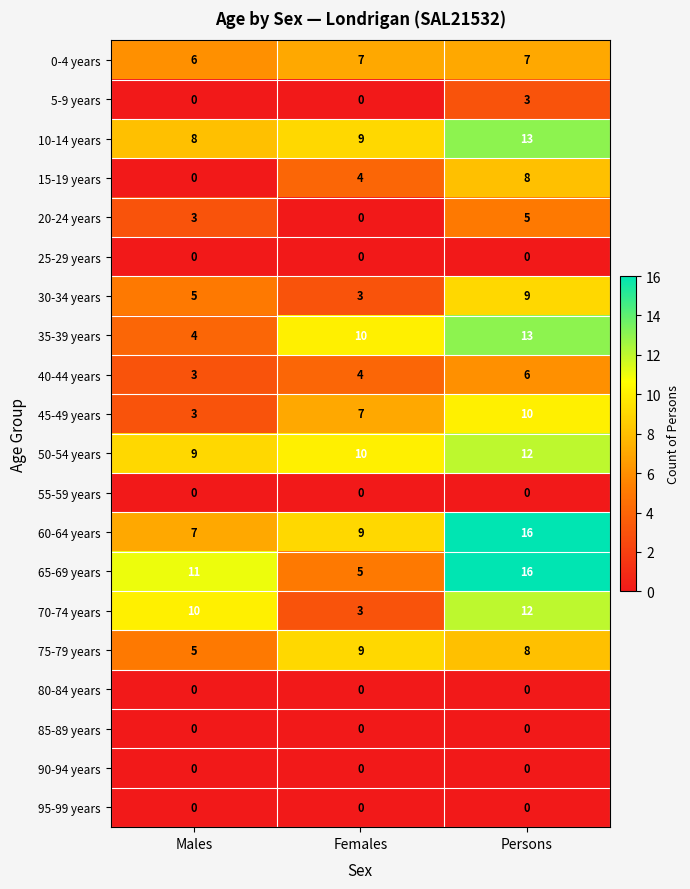

List the labels in order of 60-64 years value, smallest first.

Males, Females, Persons